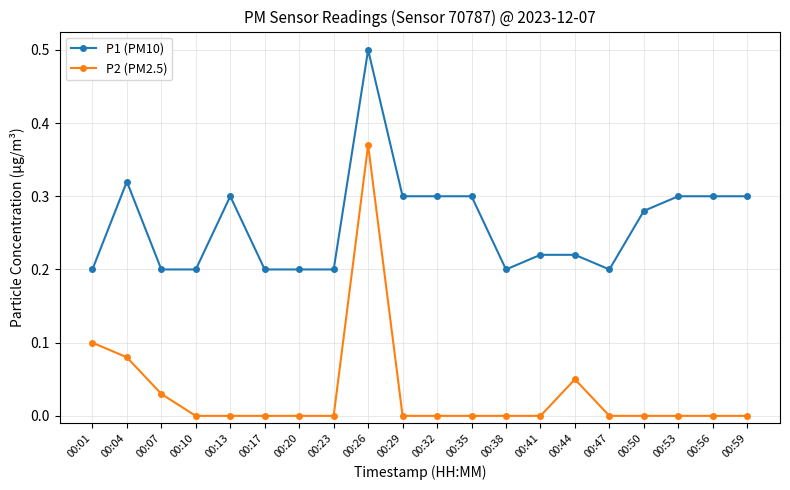

Which series has the widest spread of values?

P2 (PM2.5)